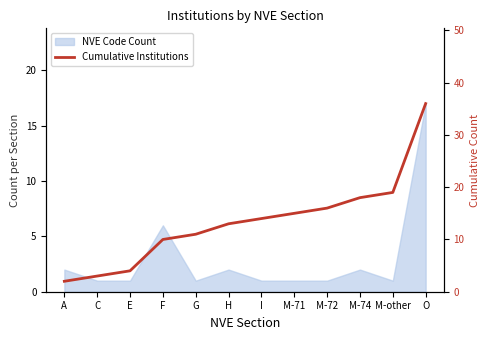

Reading left to right, transcribe all the data shown in this chart.

2	3	4	10	11	13	14	15	16	18	19	36